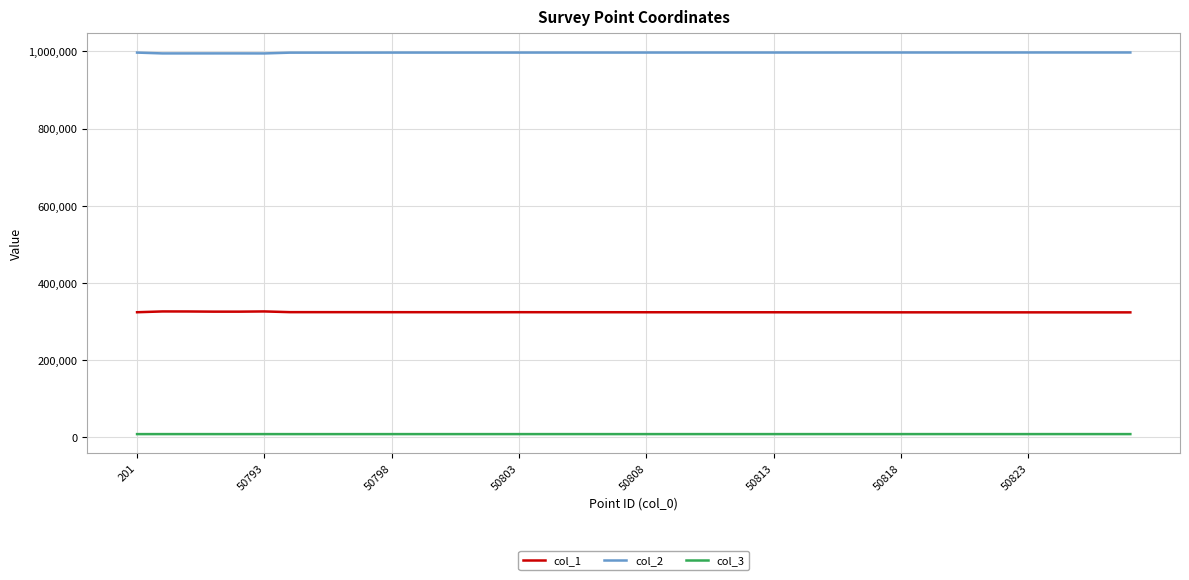

Is this an area chart (filled region under the line)?

No